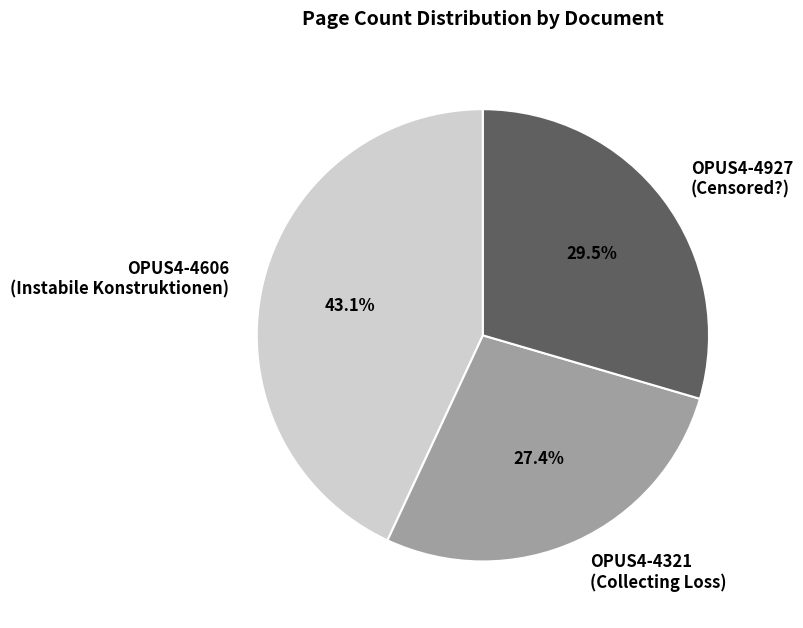

How many slices are in this pie chart?

3